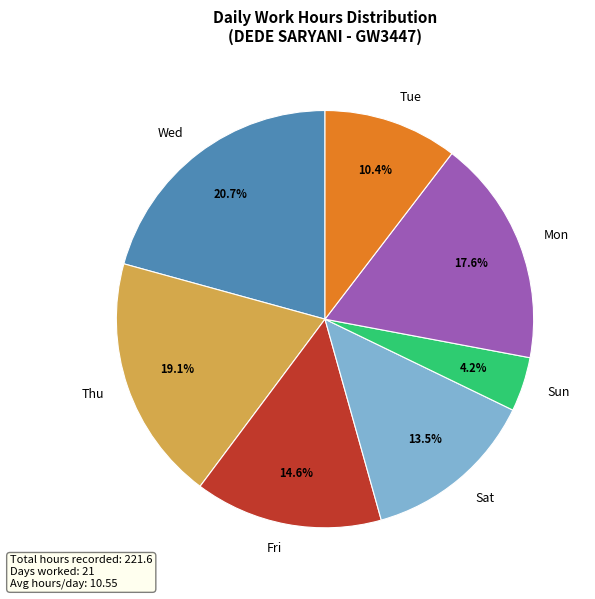

Approximately how many times larger is the value at Wed compared to Tue?

2.0